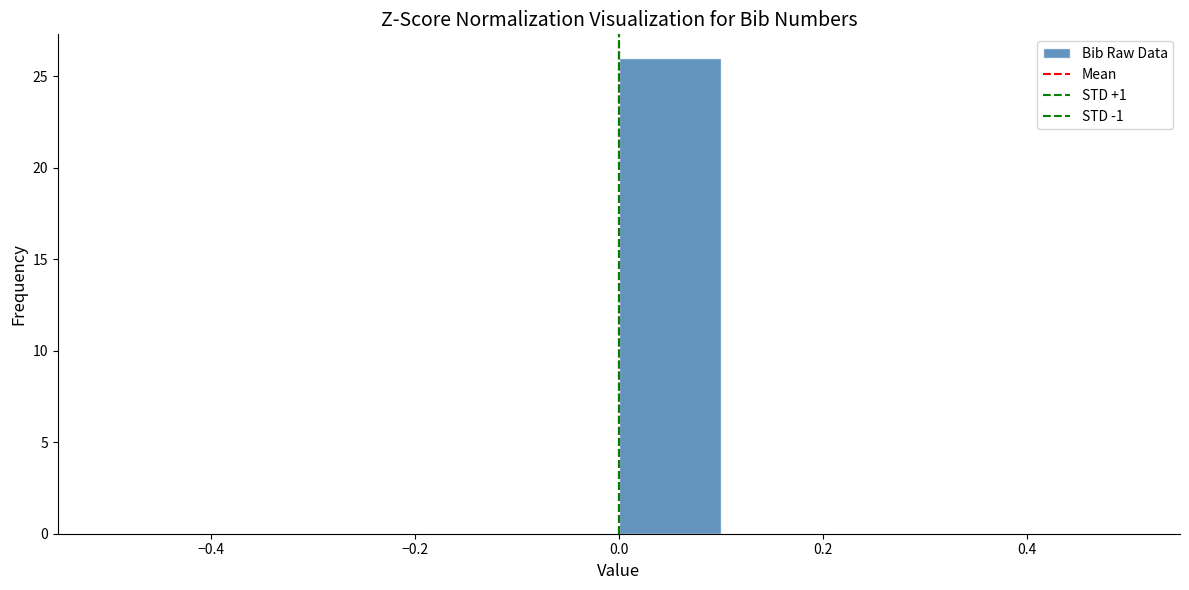

Reading left to right, transcribe this chart: for each bar, give the range it covers on the x-axis and its height. The values are not printed on the chart, so give them approximately, as read against the axis.

-0.5 to -0.4: 0
-0.4 to -0.3: 0
-0.3 to -0.2: 0
-0.2 to -0.1: 0
-0.1 to 0.0: 0
0.0 to 0.1: 26
0.1 to 0.2: 0
0.2 to 0.3: 0
0.3 to 0.4: 0
0.4 to 0.5: 0